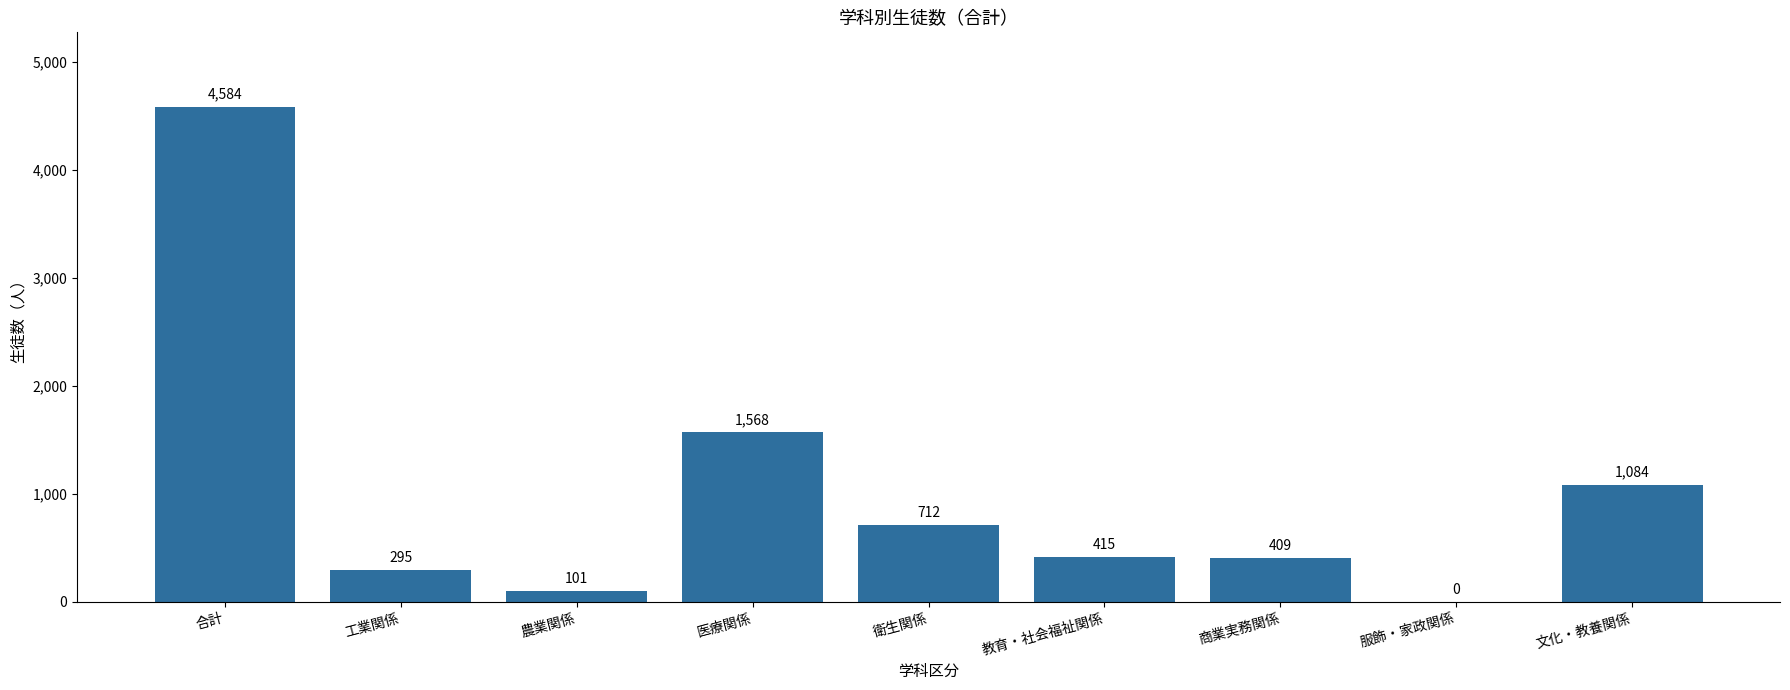

How many positive values are there?

8